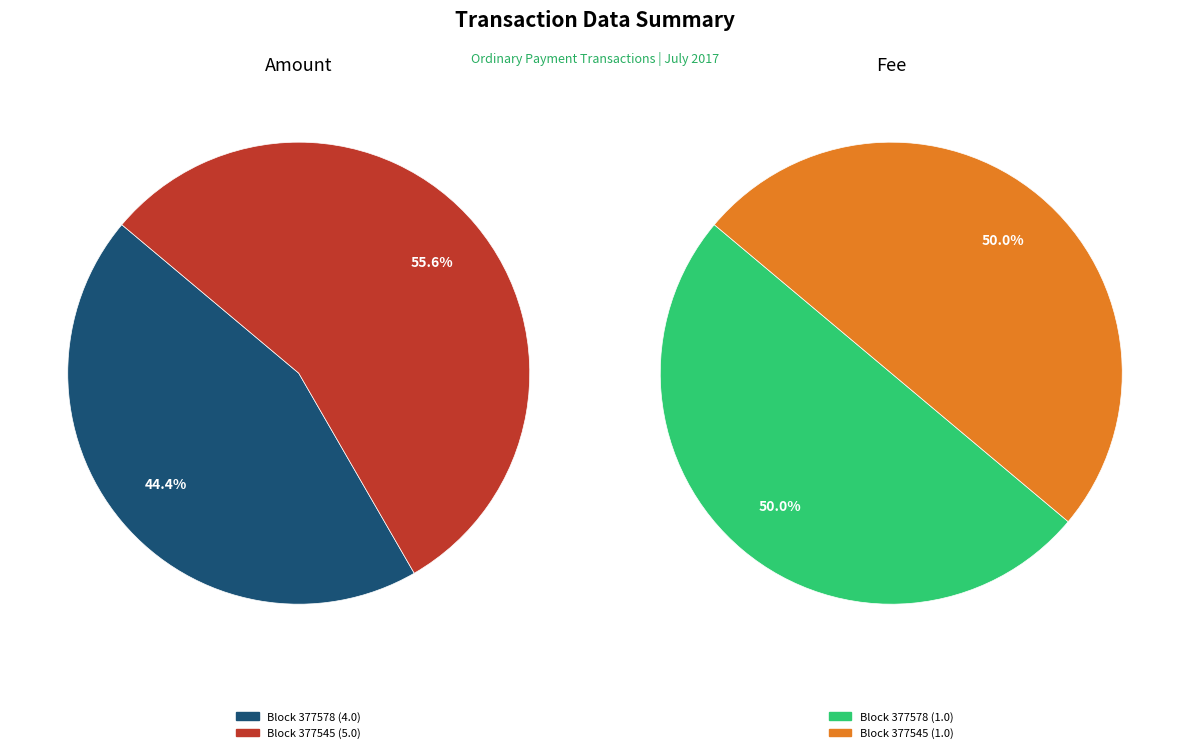

Count the number of slices in the pie.

2